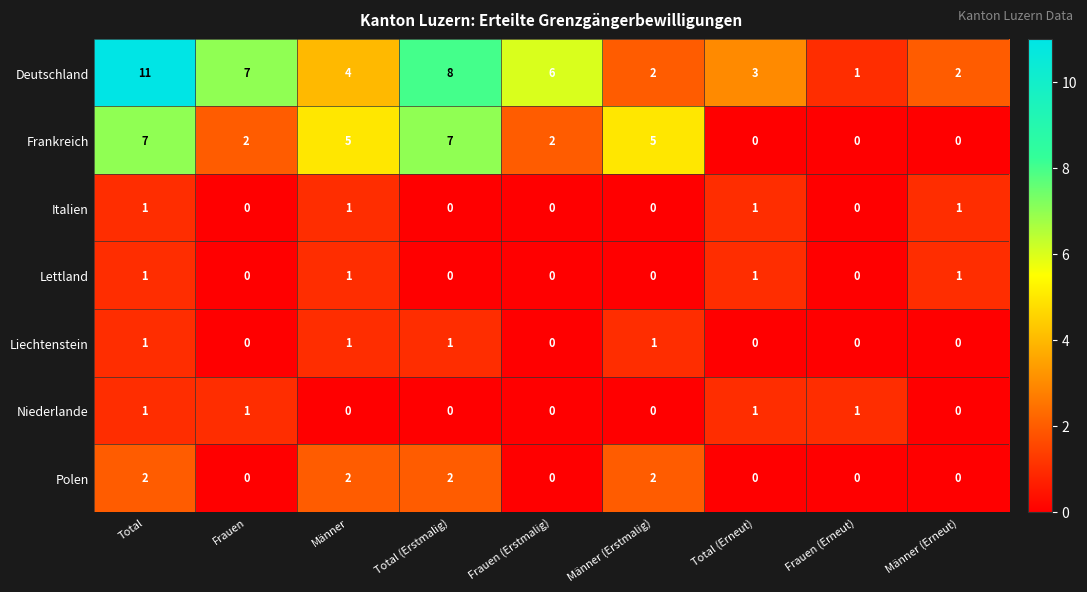

What is the sum of all Liechtenstein values?

4